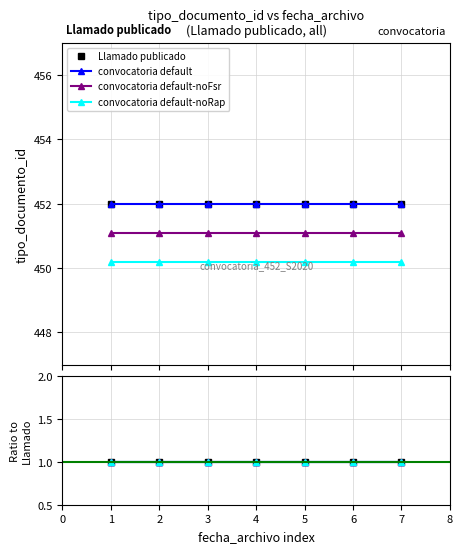

What is the smallest value displayed?

1.0